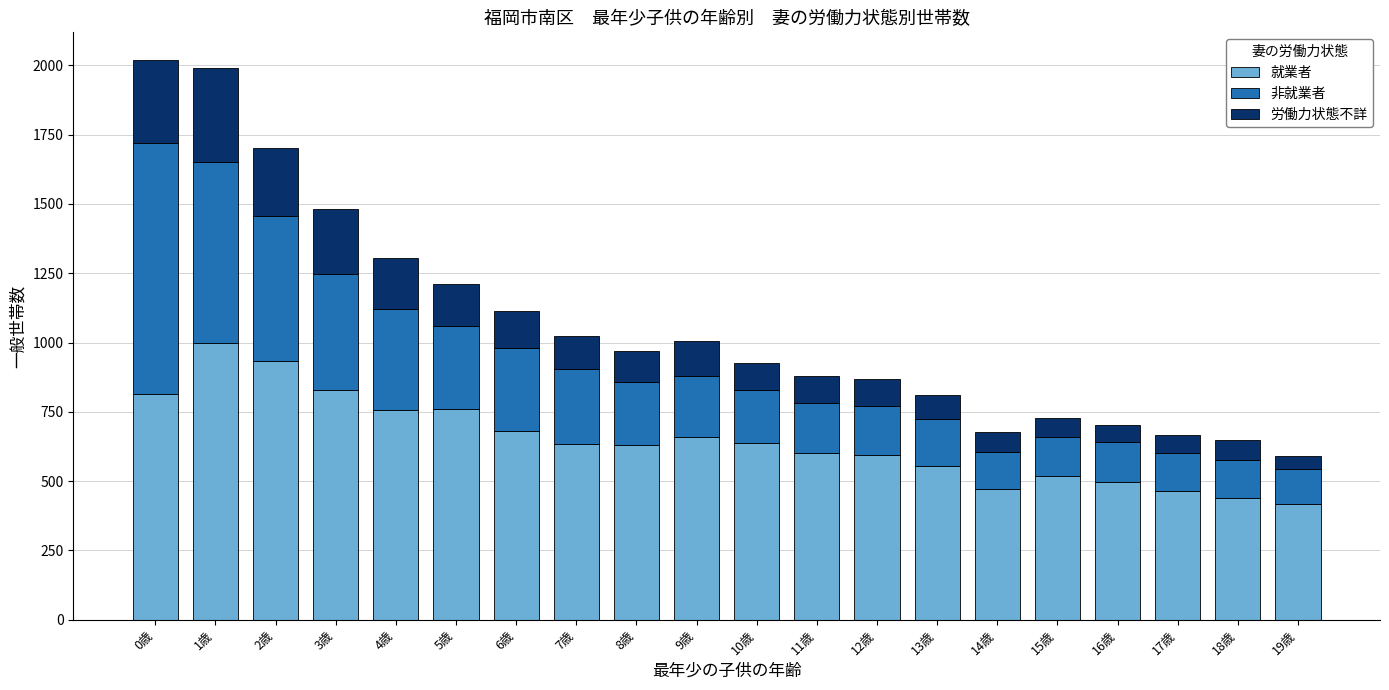

How many bars are there in total?

20